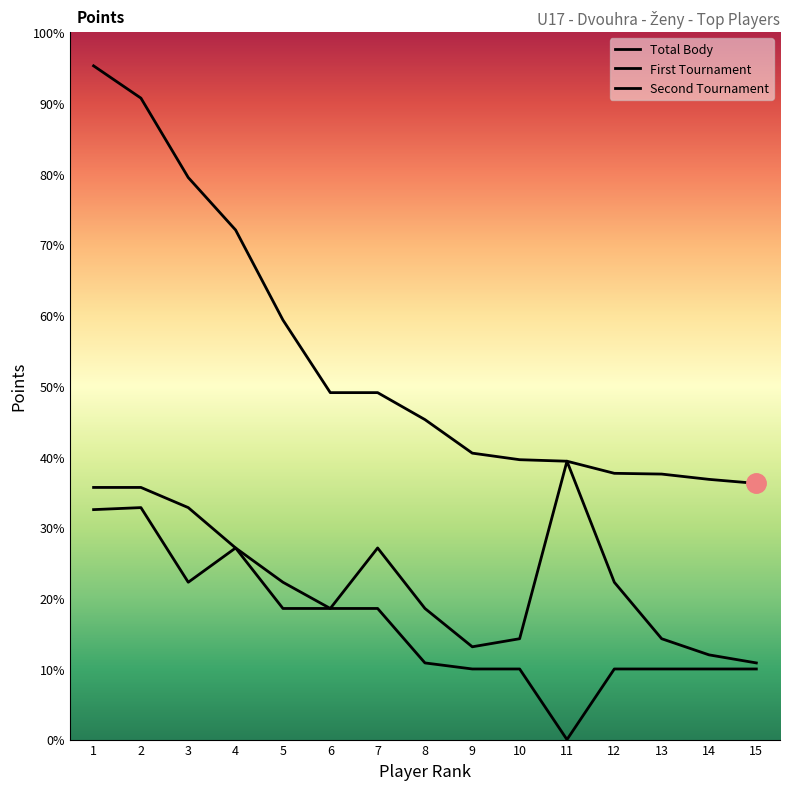

Is the value of Second Tournament at 6 greater than the value of Total Body at 12?

No